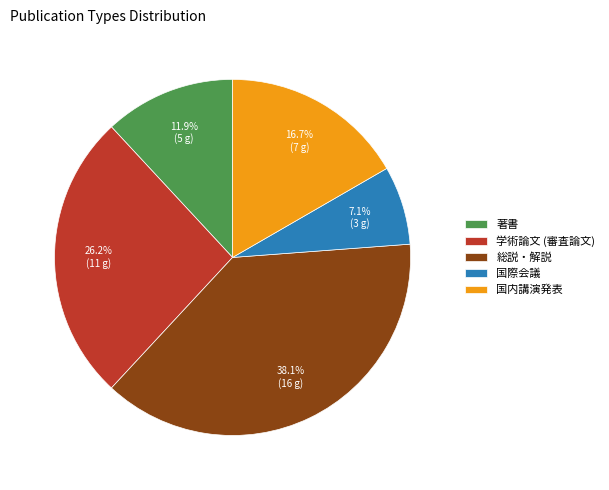

Which has a higher value, 国内講演発表 or 著書?

国内講演発表